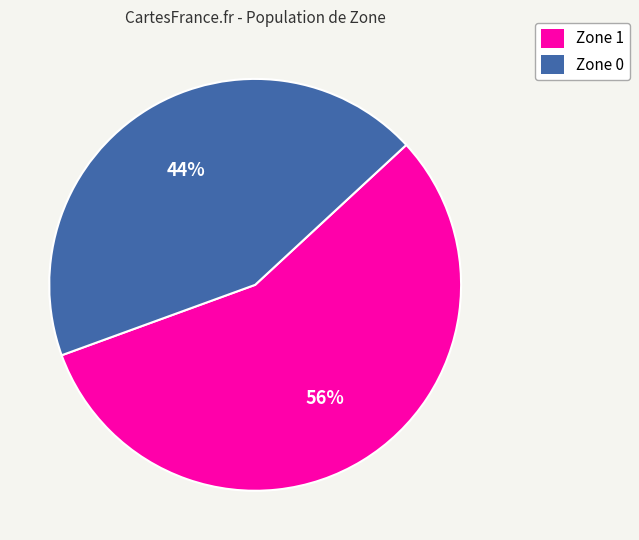

Is the sum of Zone 0 and Zone 1 greater than half?

Yes